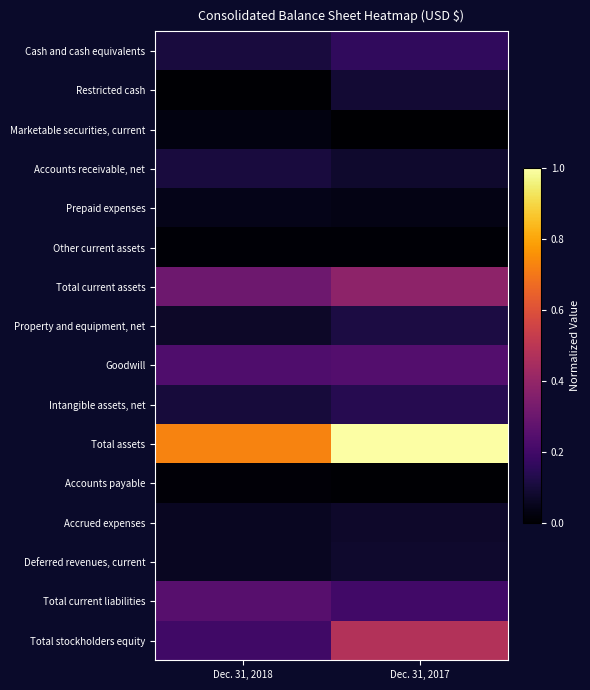

Reading left to right, transcribe all the data shown in this chart.

Cash and cash equivalents: Dec. 31, 2018=0.1	Dec. 31, 2017=0.2
Restricted cash: Dec. 31, 2018=0.0	Dec. 31, 2017=0.1
Marketable securities, current: Dec. 31, 2018=0.0	Dec. 31, 2017=0.0
Accounts receivable, net: Dec. 31, 2018=0.1	Dec. 31, 2017=0.1
Prepaid expenses: Dec. 31, 2018=0.0	Dec. 31, 2017=0.0
Other current assets: Dec. 31, 2018=0.0	Dec. 31, 2017=0.0
Total current assets: Dec. 31, 2018=0.3	Dec. 31, 2017=0.4
Property and equipment, net: Dec. 31, 2018=0.1	Dec. 31, 2017=0.1
Goodwill: Dec. 31, 2018=0.2	Dec. 31, 2017=0.2
Intangible assets, net: Dec. 31, 2018=0.1	Dec. 31, 2017=0.1
Total assets: Dec. 31, 2018=0.7	Dec. 31, 2017=1.0
Accounts payable: Dec. 31, 2018=0.0	Dec. 31, 2017=0.0
Accrued expenses: Dec. 31, 2018=0.1	Dec. 31, 2017=0.1
Deferred revenues, current: Dec. 31, 2018=0.1	Dec. 31, 2017=0.1
Total current liabilities: Dec. 31, 2018=0.3	Dec. 31, 2017=0.2
Total stockholders equity: Dec. 31, 2018=0.2	Dec. 31, 2017=0.5